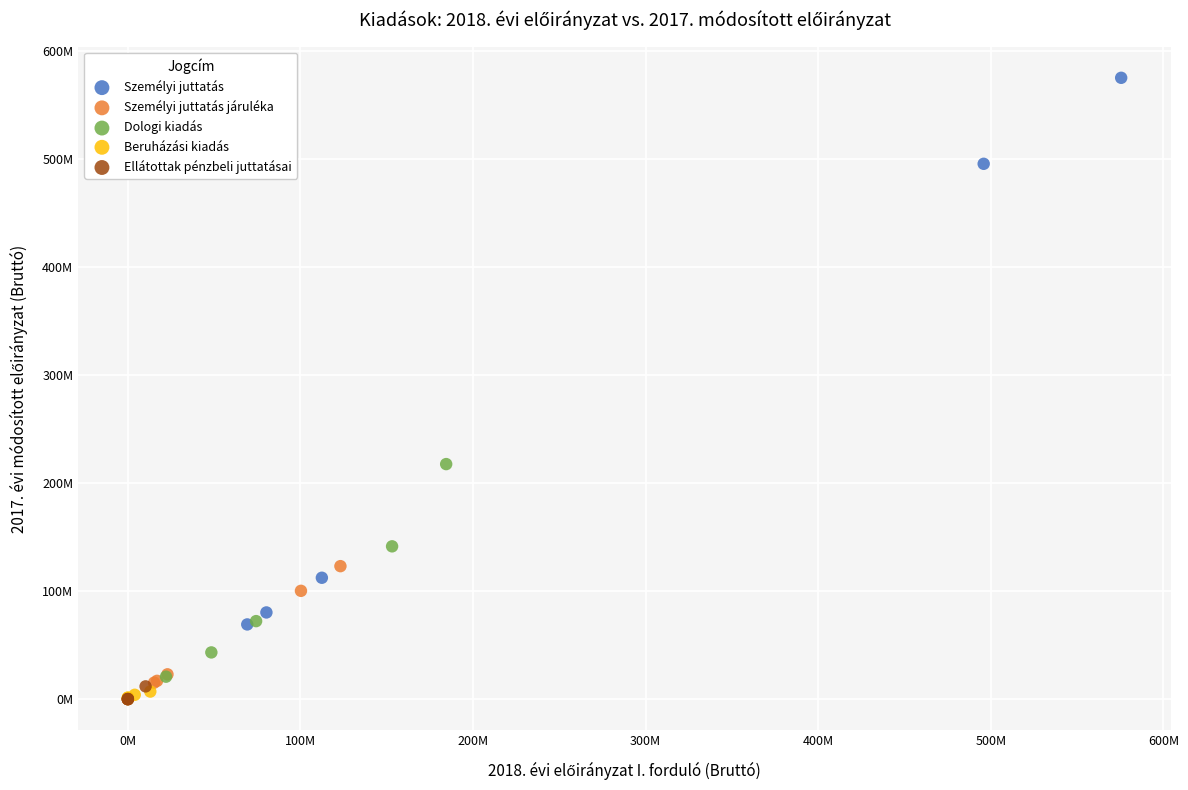

What are all the series names shown in the legend?

Személyi juttatás, Személyi juttatás járuléka, Dologi kiadás, Beruházási kiadás, Ellátottak pénzbeli juttatásai